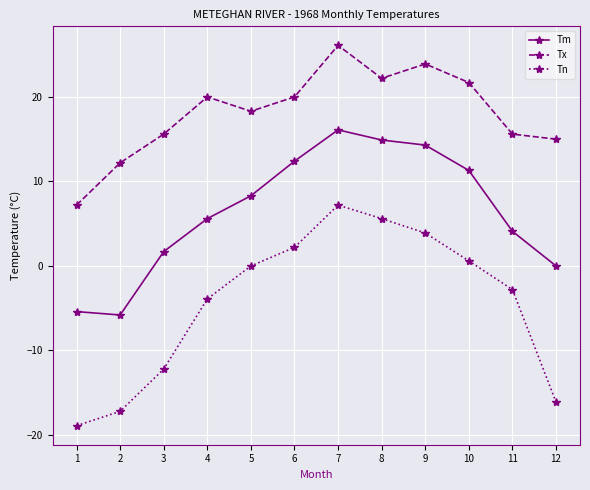

What is the difference between the maximum and minimum values in the Tn series?

26.1